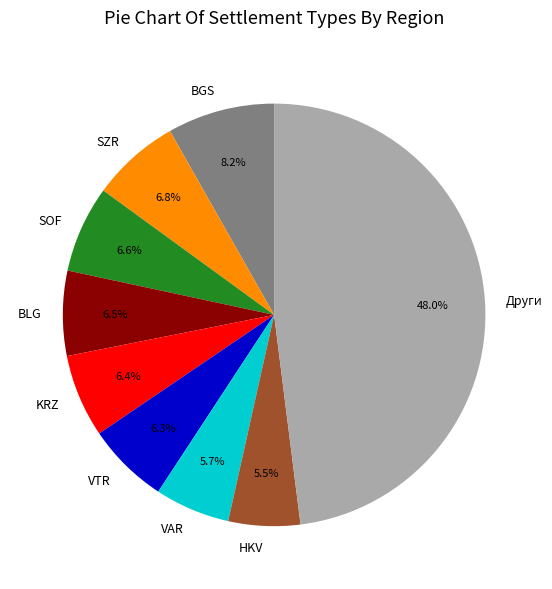

What is the largest slice in the pie chart?

Други